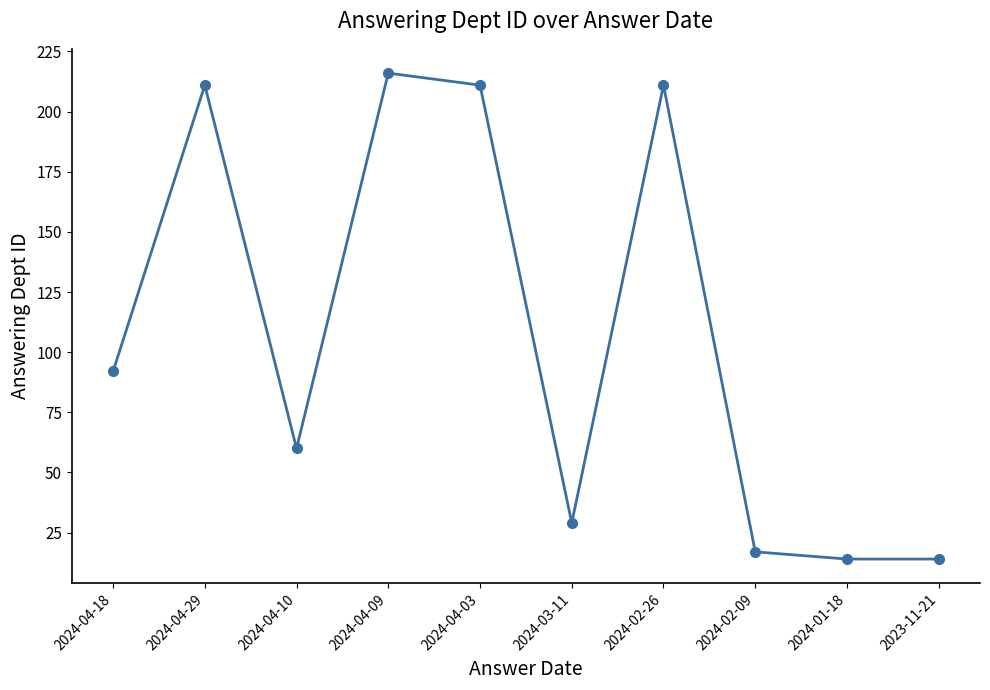

Reading right to left, extract all data points from this chart.

14	14	17	211	29	211	216	60	211	92